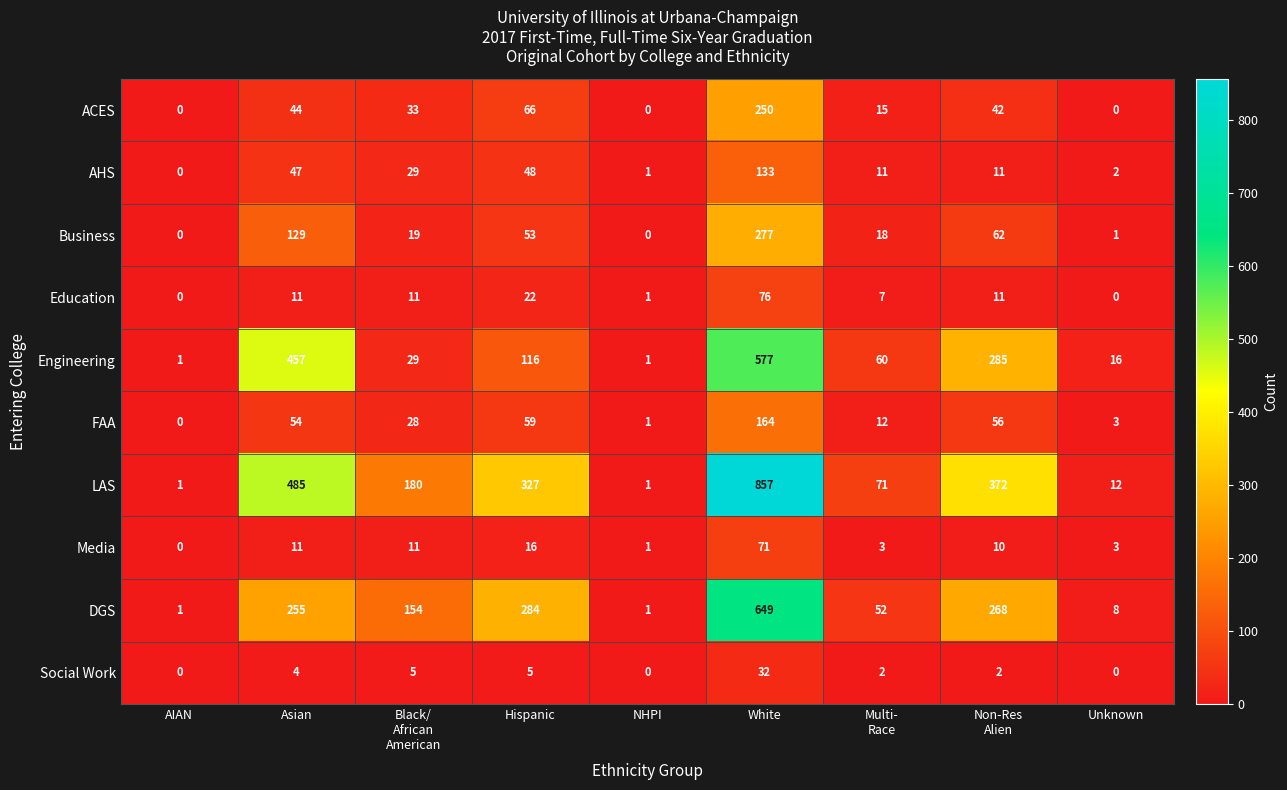

What is the average value of the Engineering series?

171